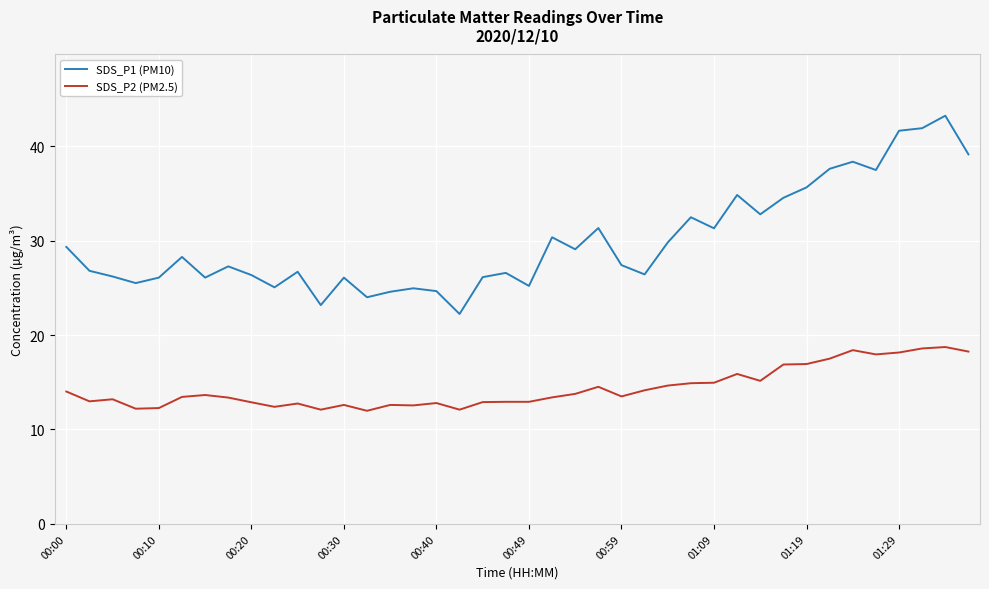

List the series in order of their peak value, highest first.

SDS_P1 (PM10), SDS_P2 (PM2.5)